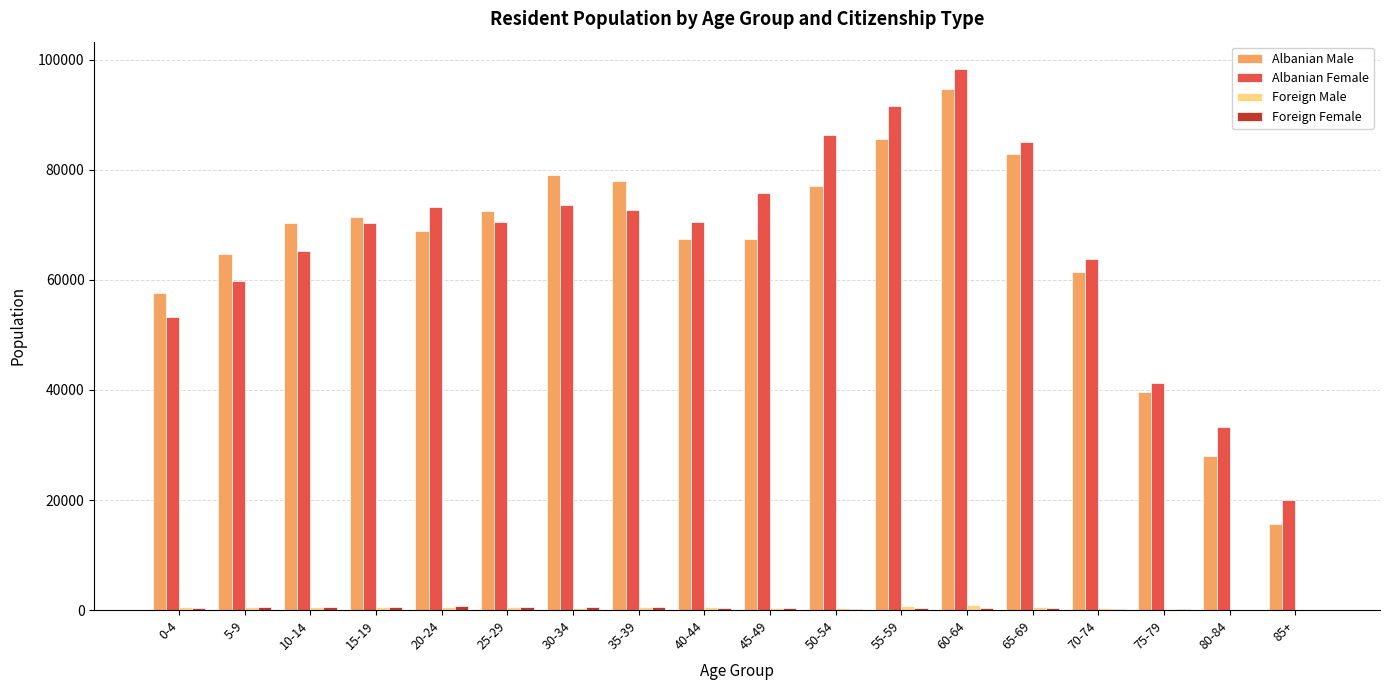

At which category is the sum across all series the highest?

60-64